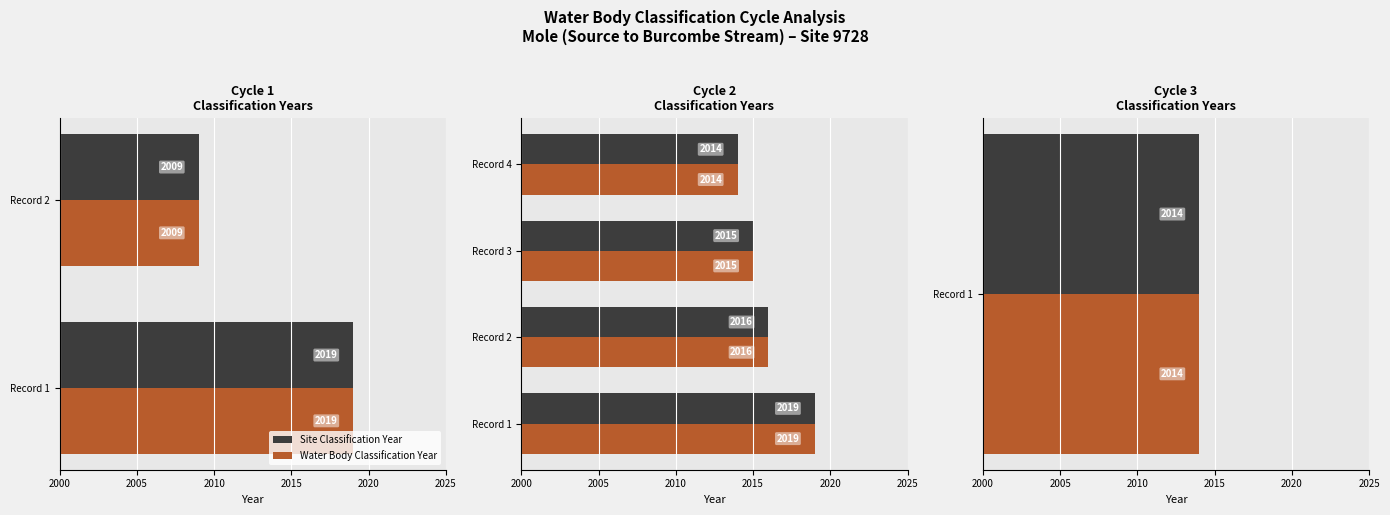

The Water Body Classification Year series shows 3619 at Record 4. True or false?

False